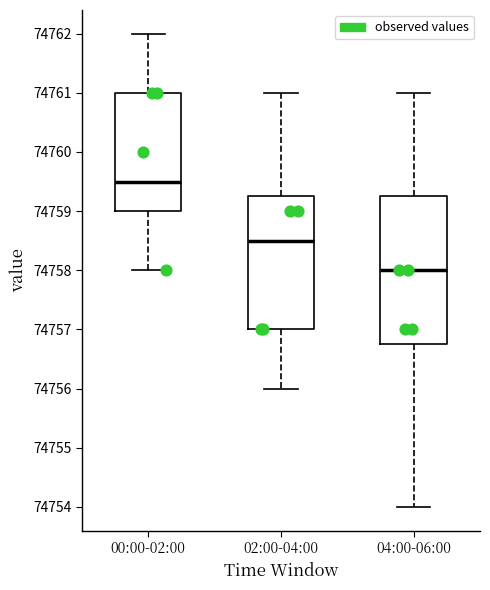

Reading left to right, transcribe this box plot: for each box, give where its median line is, the range the box spans, and where its two whiskers end, as read against the y-axis. The values are not printed on the chart, so give them approximately, as read against the axis.

00:00-02:00: median 74759.5, box 74759.0 to 74761.0, whiskers 74758.0 to 74762.0
02:00-04:00: median 74758.5, box 74757.0 to 74759.3, whiskers 74756.0 to 74761.0
04:00-06:00: median 74758.0, box 74756.8 to 74759.3, whiskers 74754.0 to 74761.0